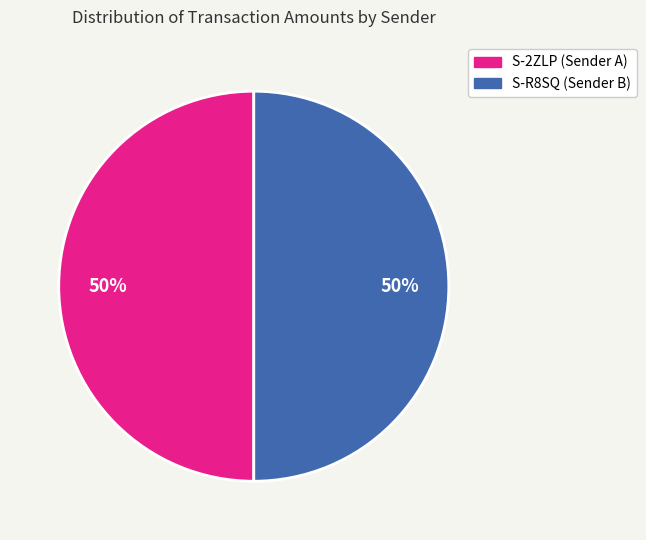

Is it true that S-R8SQ (Sender B) is 63% of the pie?

False